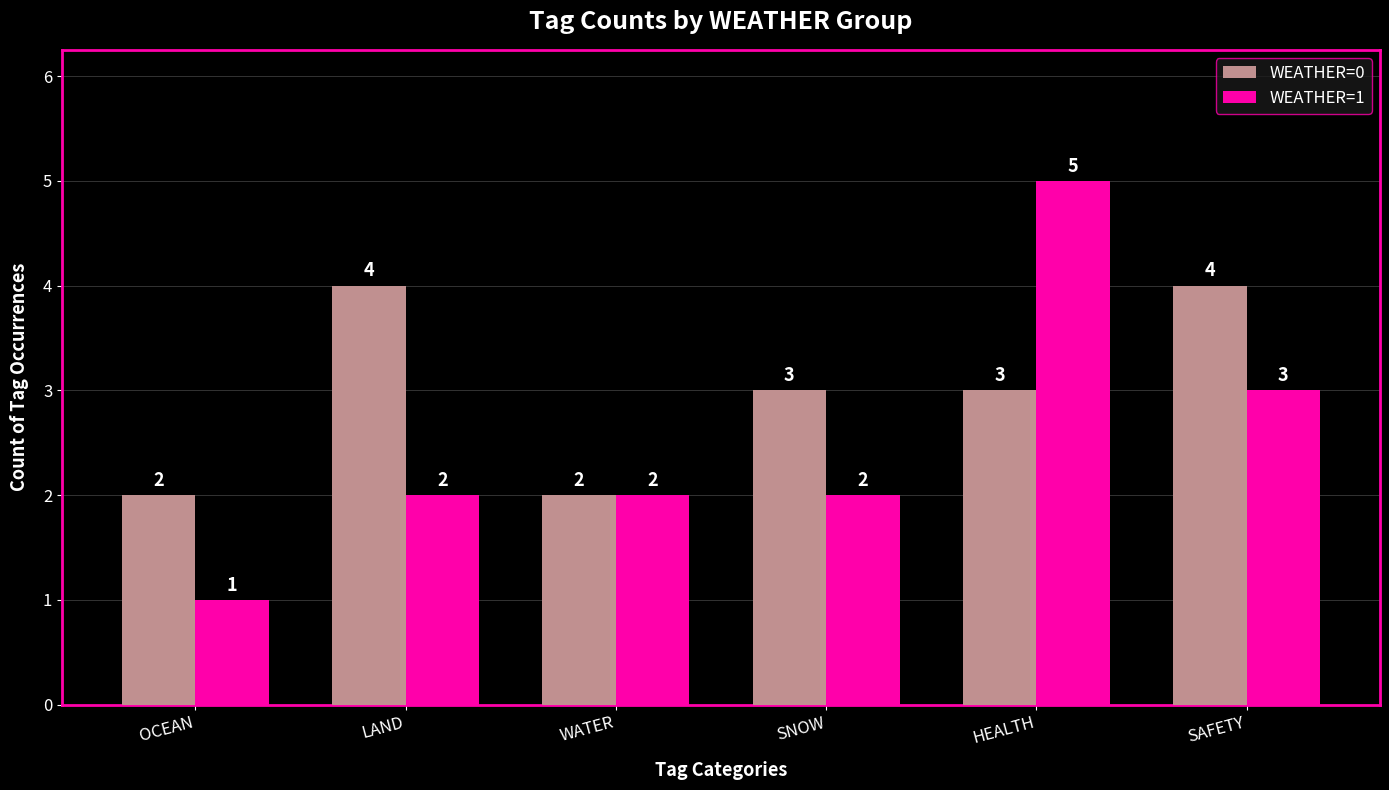

How many bars are there in total?

12